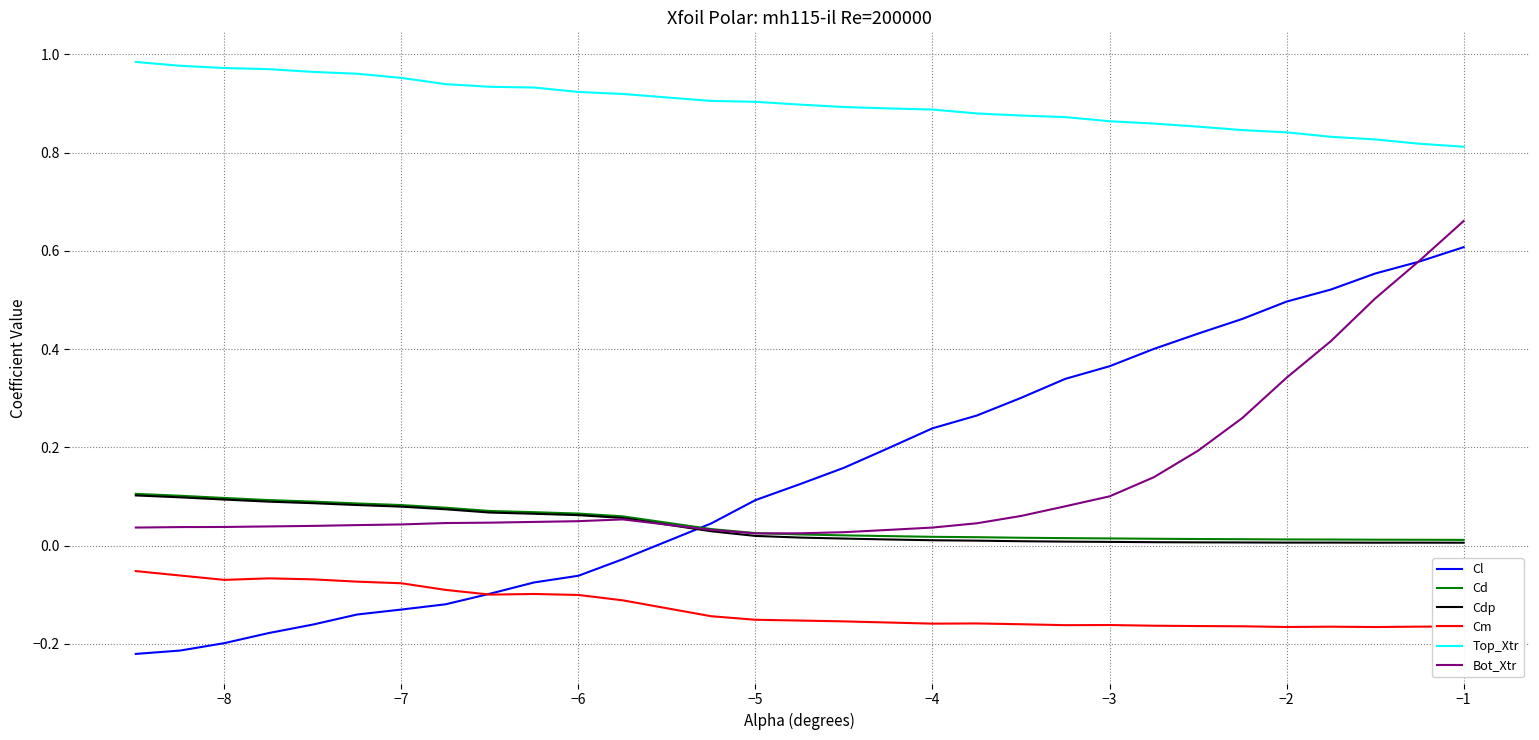

At how many categories does at least one series exceed 0?

30